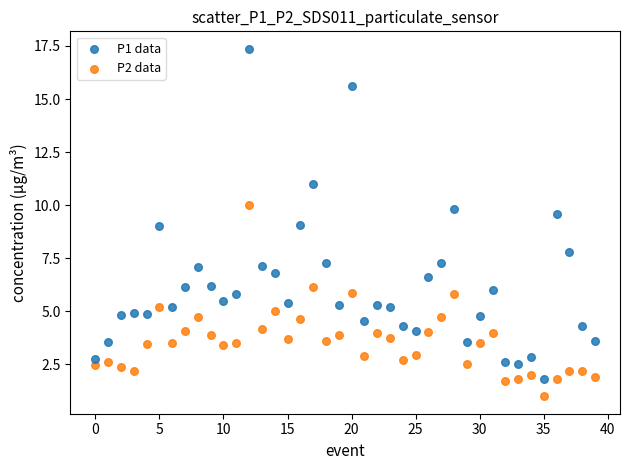

Which series reaches the minimum Y coordinate?

P2 data